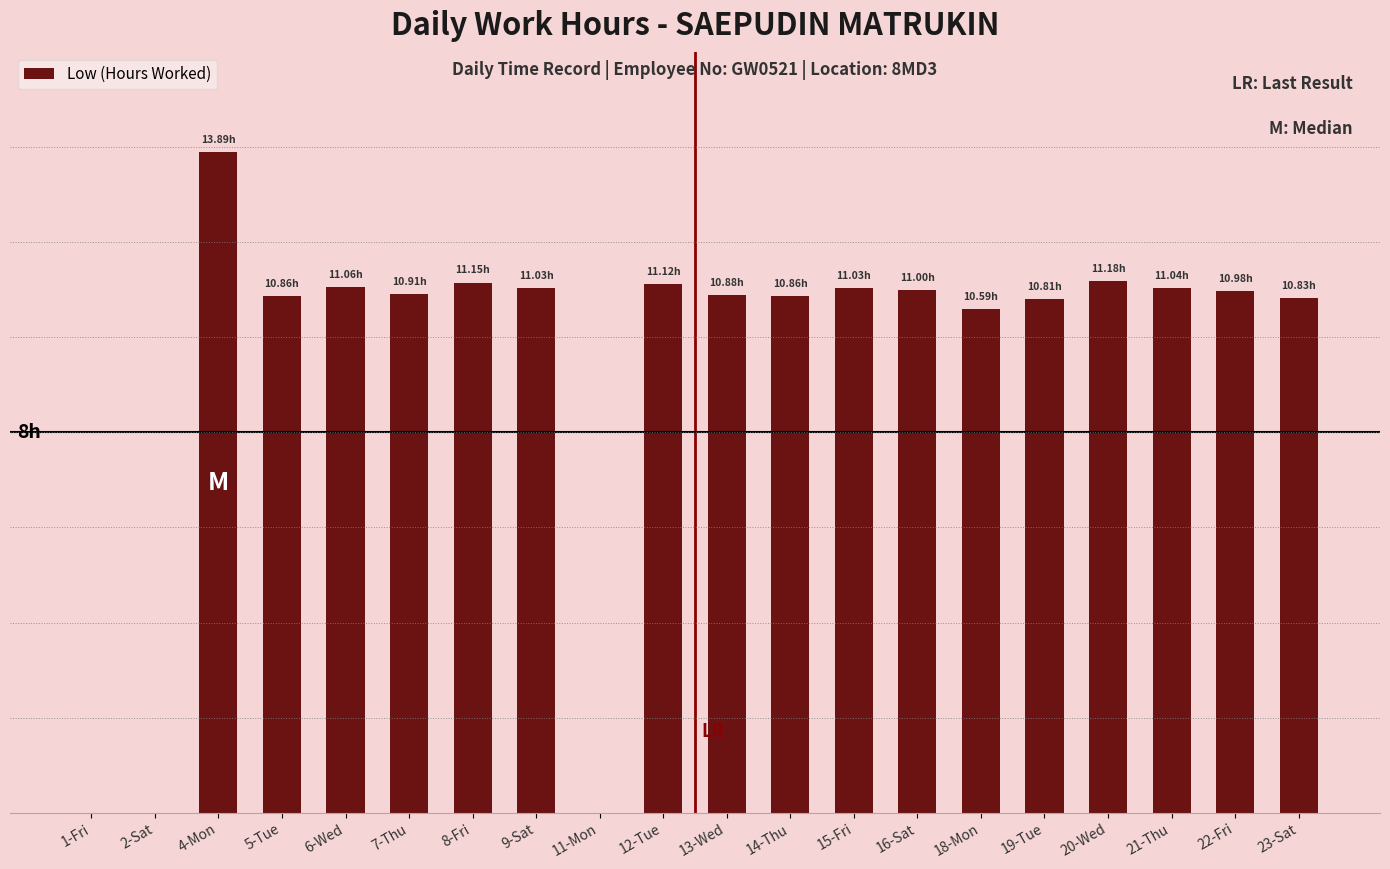

What is the approximate value at 23-Sat?

10.8